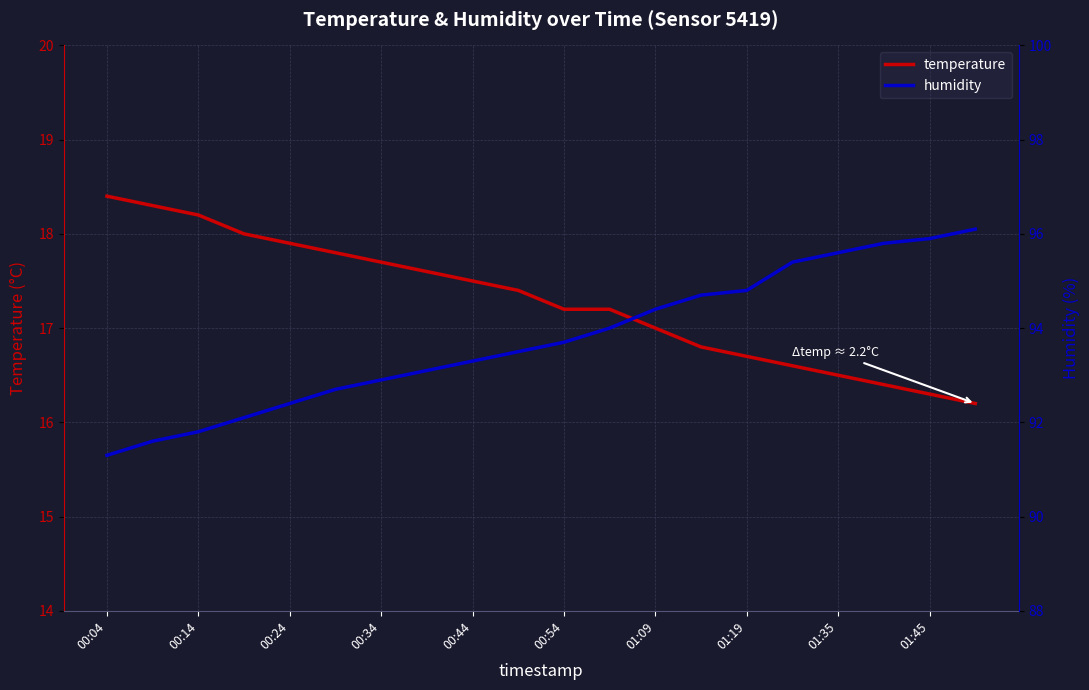

Is it true that temperature equals 17.0 at 01:09?

True